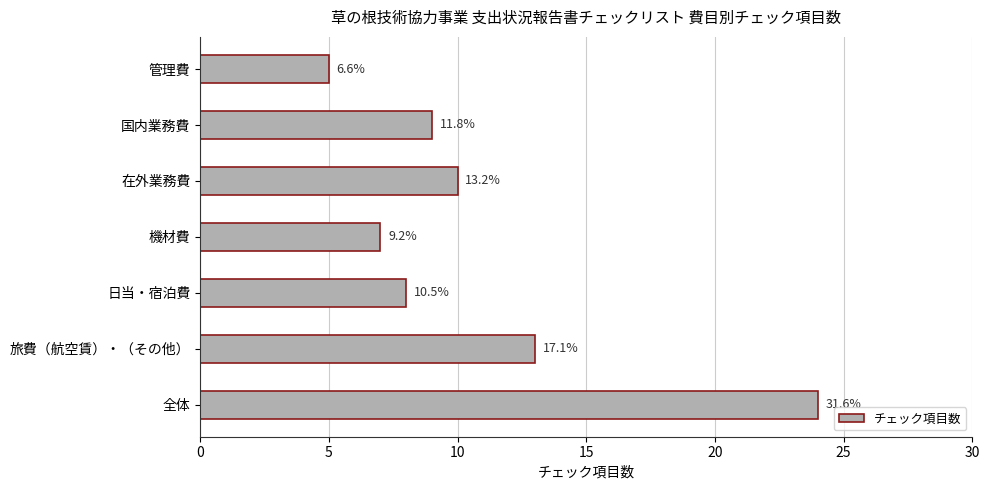

How many bars are there in total?

7